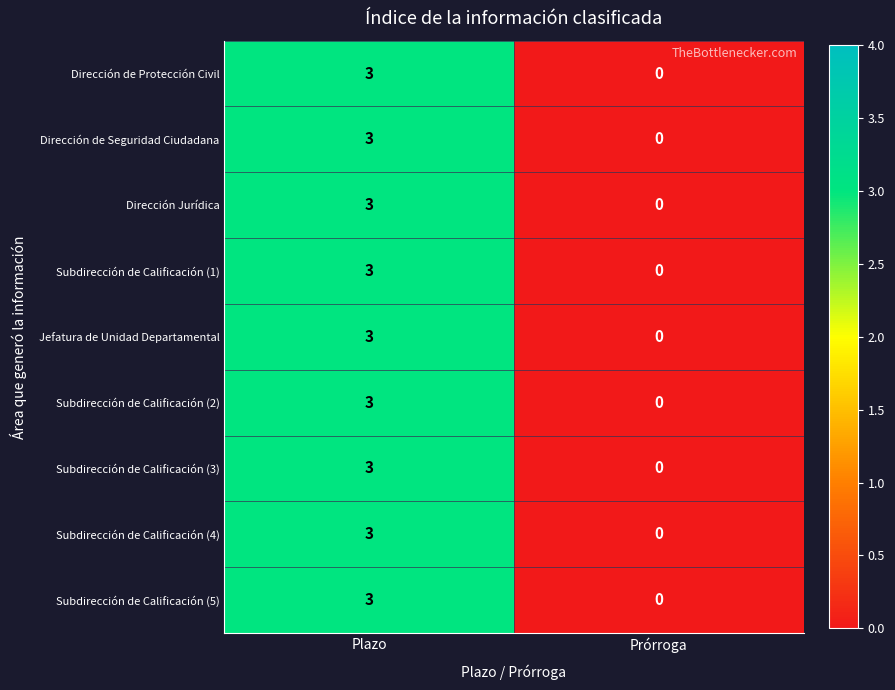

List the labels in order of Subdirección de Calificación (2) value, smallest first.

Prórroga, Plazo